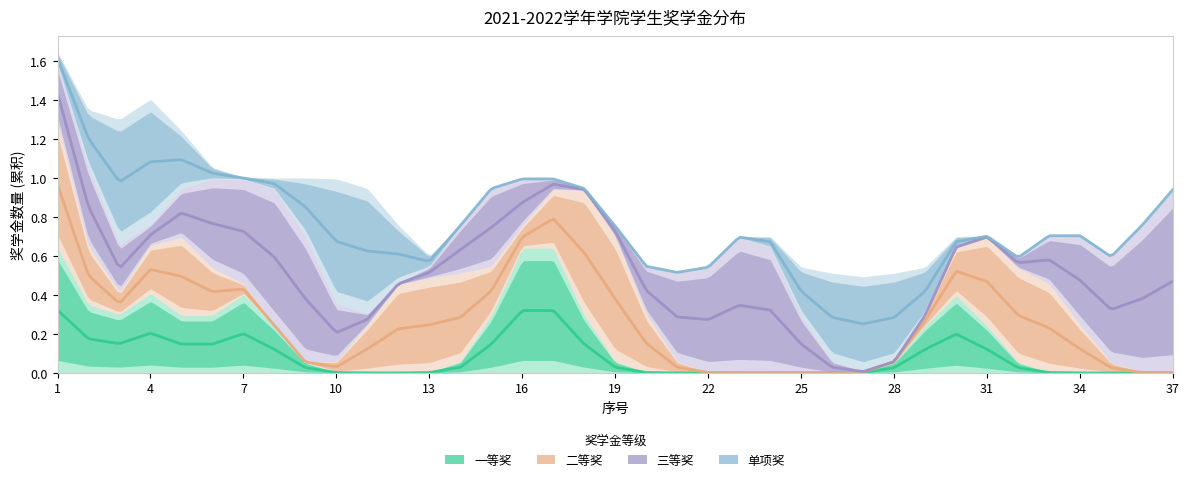

Which series ends up on top after the final intersection of 单项奖 and 三等奖?

单项奖